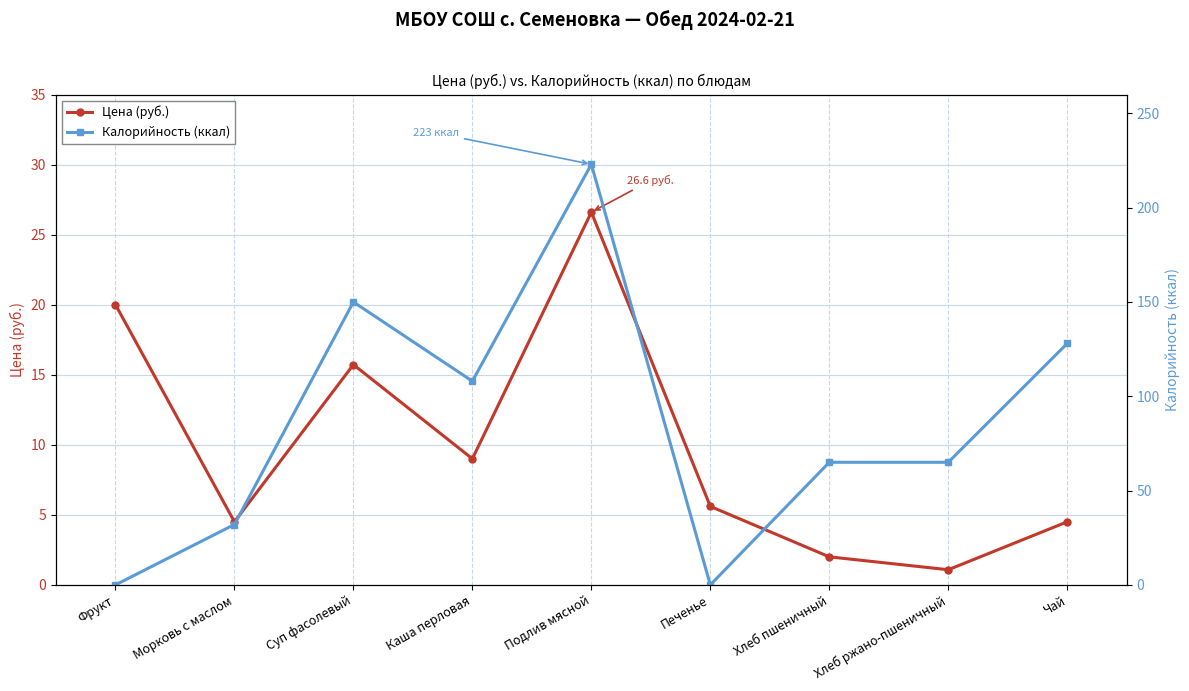

Reading left to right, transcribe all the data shown in this chart.

Цена (руб.): Фрукт=20.0	Морковь с маслом=4.5	Суп фасолевый=15.7	Каша перловая=9.0	Подлив мясной=26.6	Печенье=5.6	Хлеб пшеничный=2.0	Хлеб ржано-пшеничный=1.1	Чай=4.5
Калорийность (ккал): Фрукт=0.0	Морковь с маслом=32.0	Суп фасолевый=150.0	Каша перловая=108.0	Подлив мясной=223.0	Печенье=0.0	Хлеб пшеничный=65.0	Хлеб ржано-пшеничный=65.0	Чай=128.0